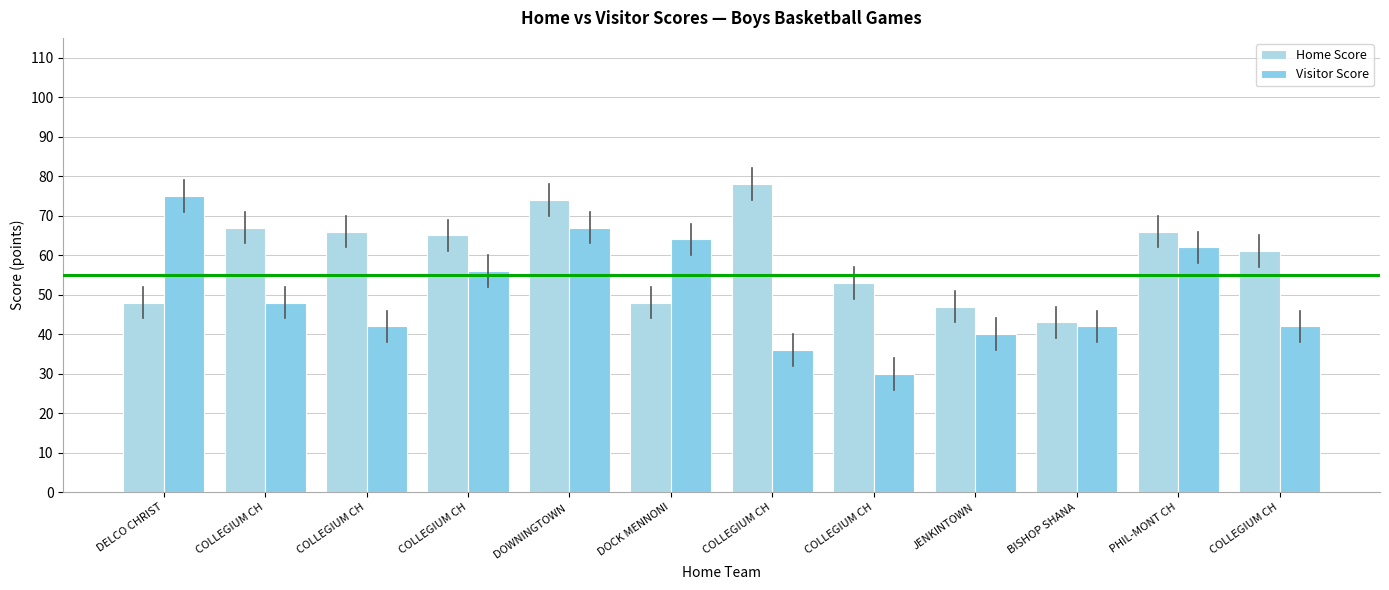

Count the number of data series in this chart.

2